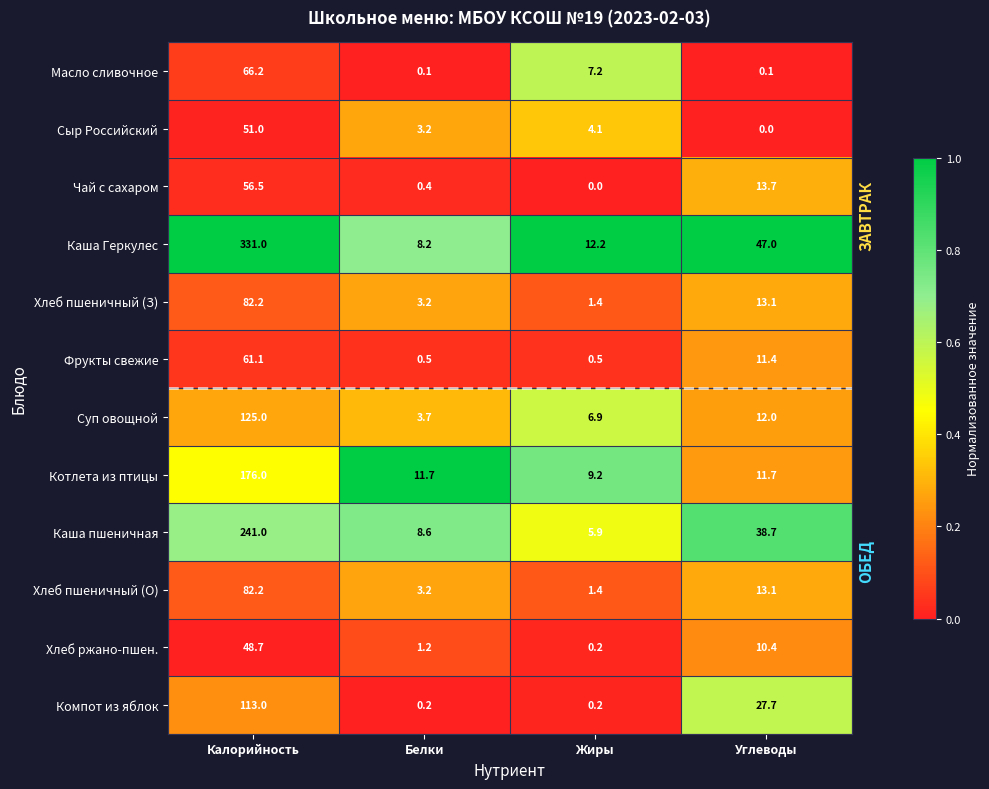

What is the sum of the Каша Геркулес values at Калорийность and Жиры?

343.2